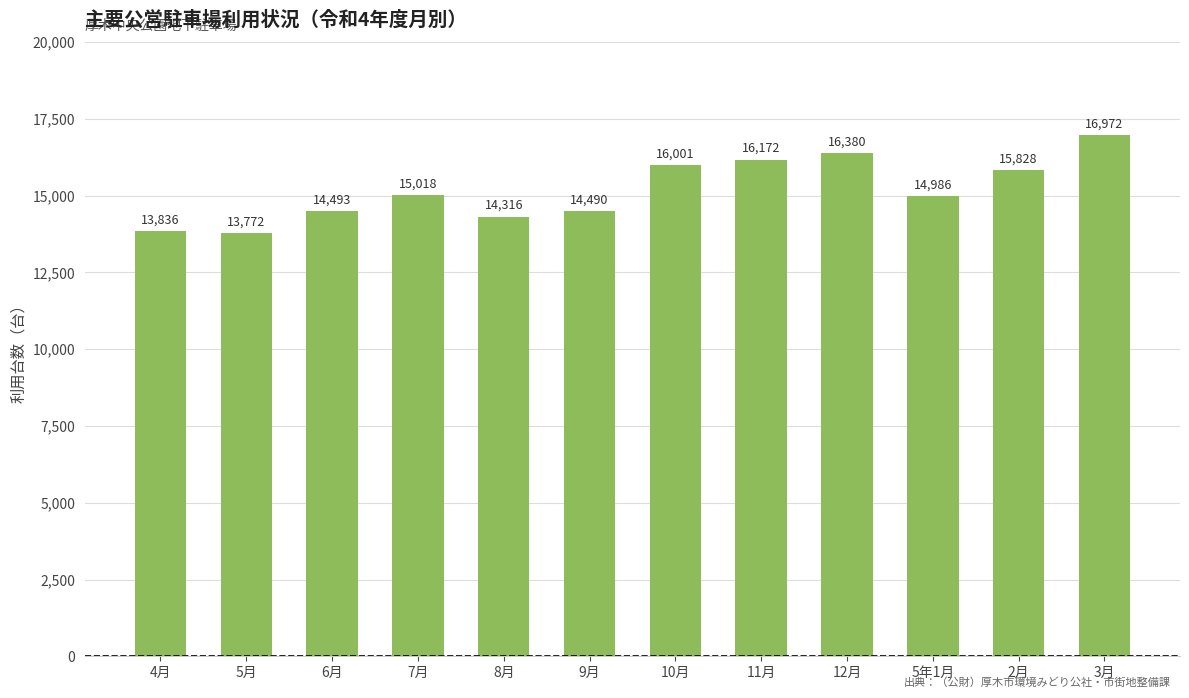

How many distinct data groups are displayed?

1